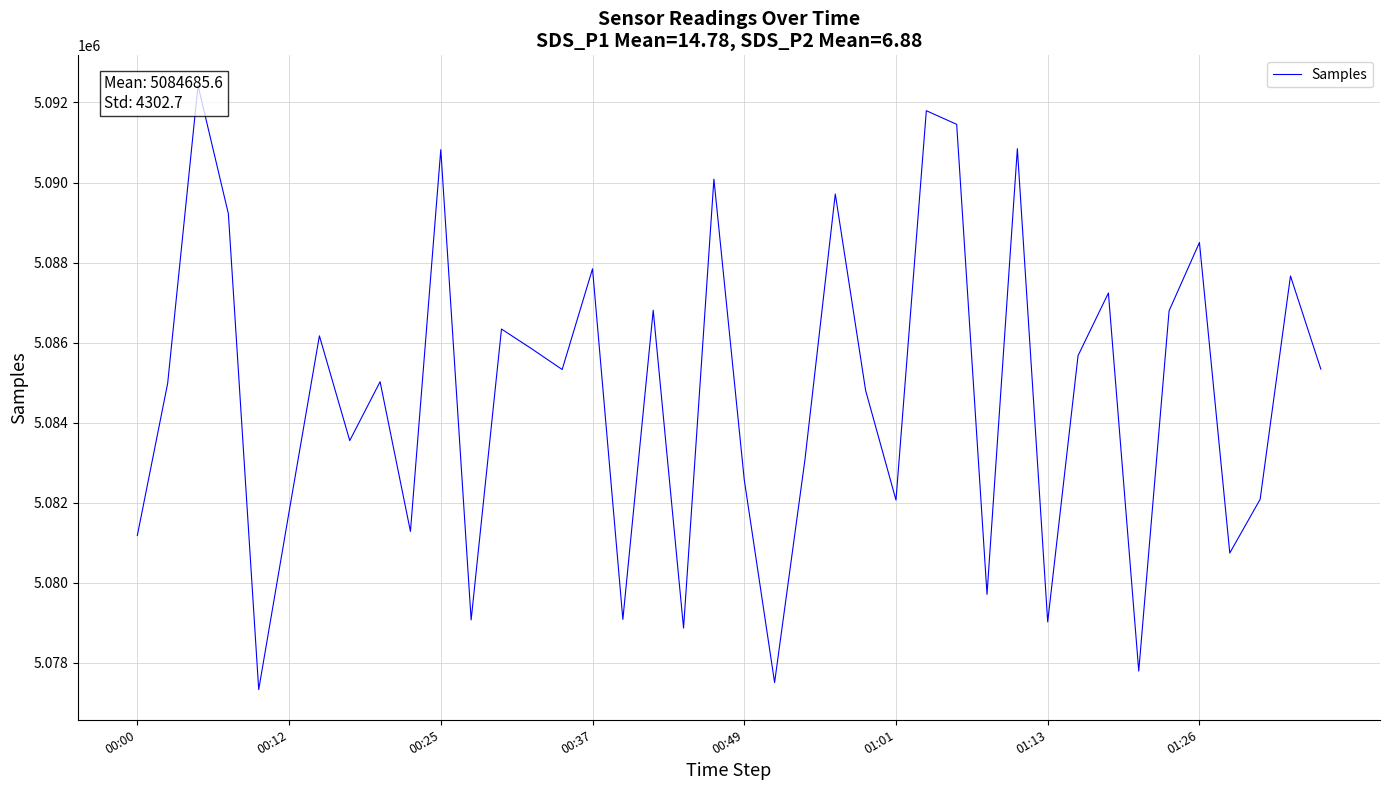

What is the difference between the maximum and second lowest values?

14916